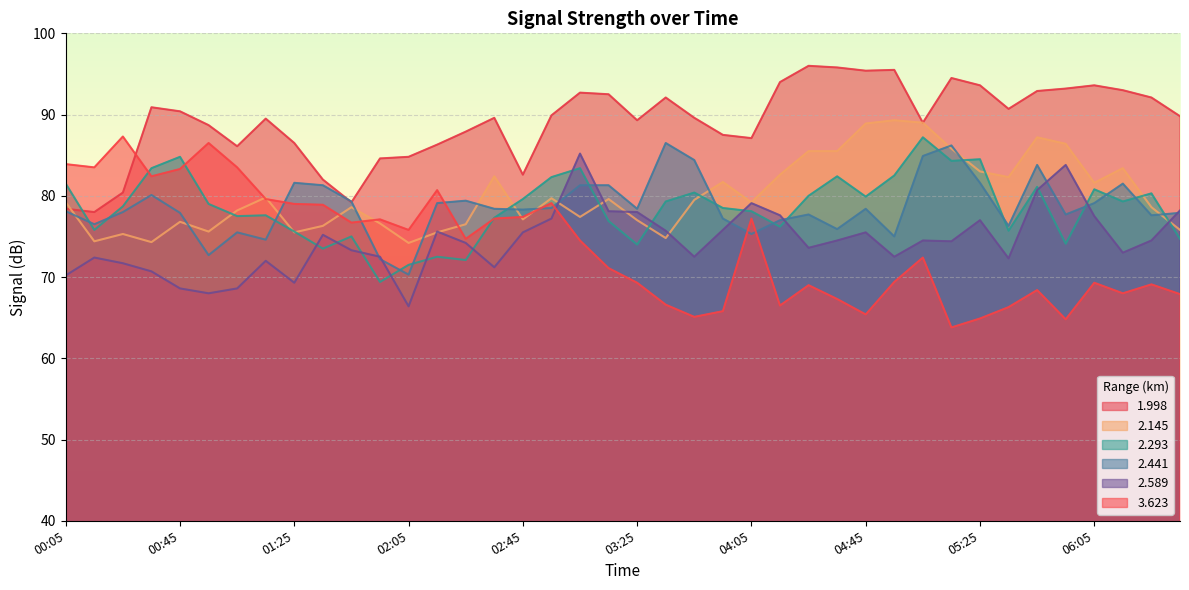

Where is 2.293 nearest to the value 78?

04:05